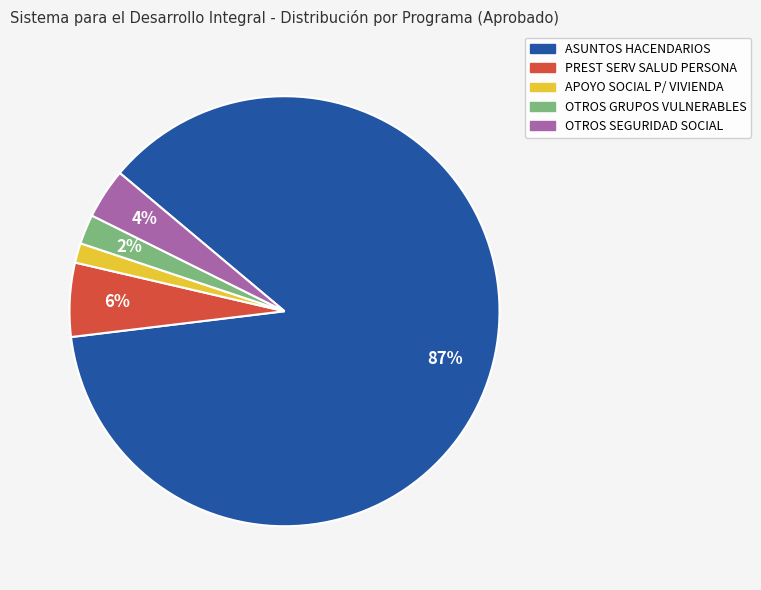

How many slices are in this pie chart?

5